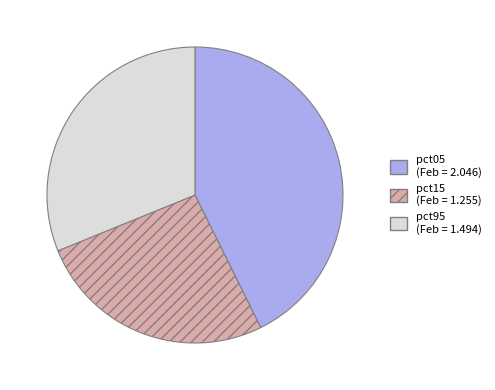

Is there any slice that represents more than half of the pie?

No